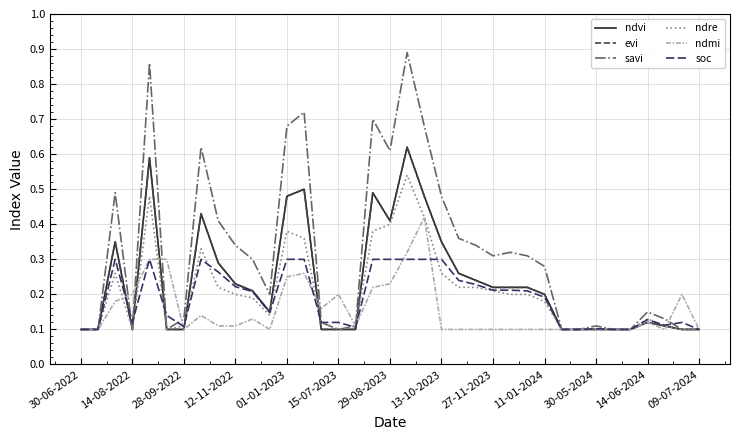

Does the chart display data point markers on the line(s)?

No